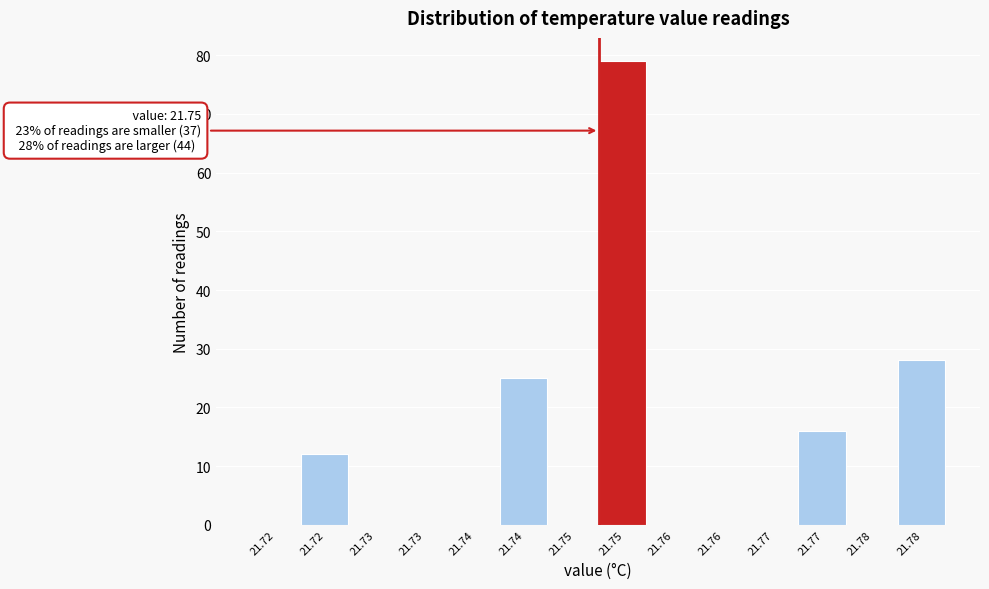

How many data points does each series have?

14